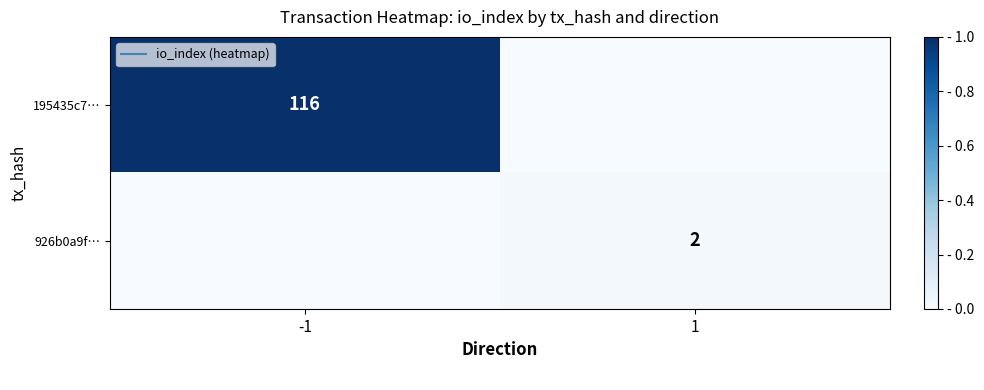

At which label does 195435c7… reach its peak?

-1